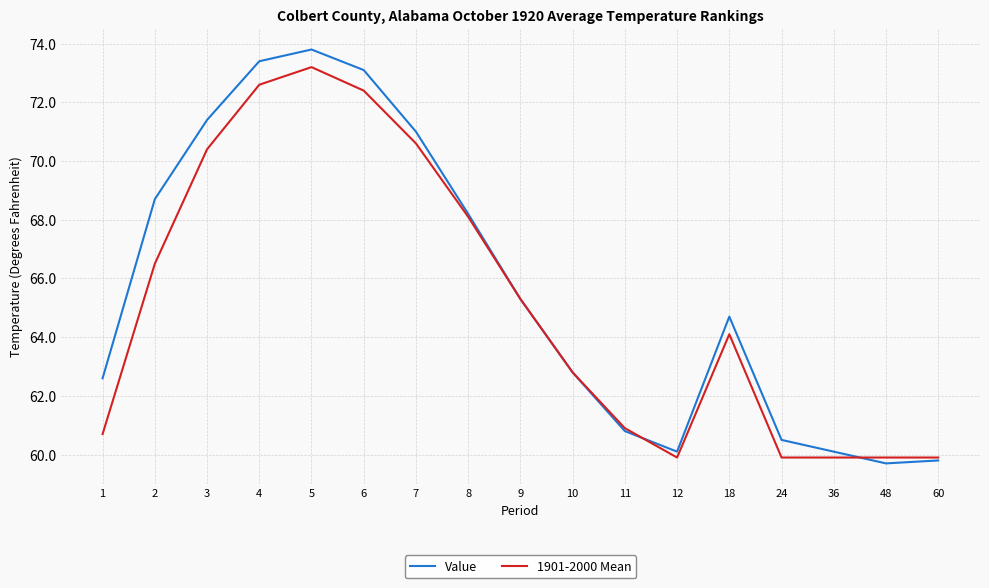

Between 12 and 24, which series saw the biggest shift?

Value